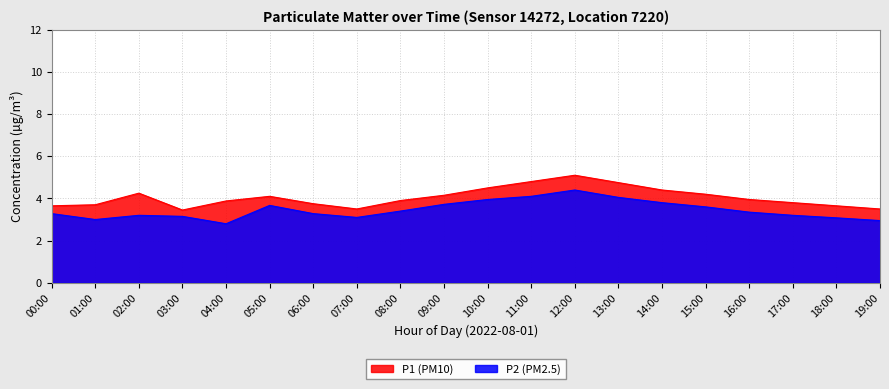

Count the number of categories in the chart.

20